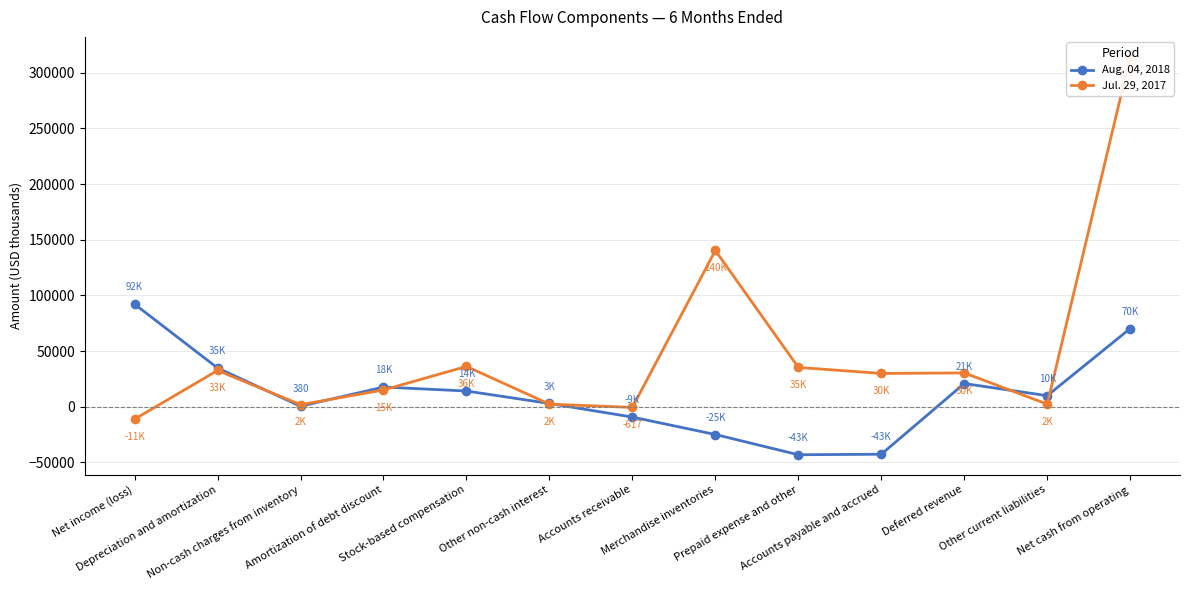

True or false: Aug. 04, 2018 and Jul. 29, 2017 cross at least once.

True